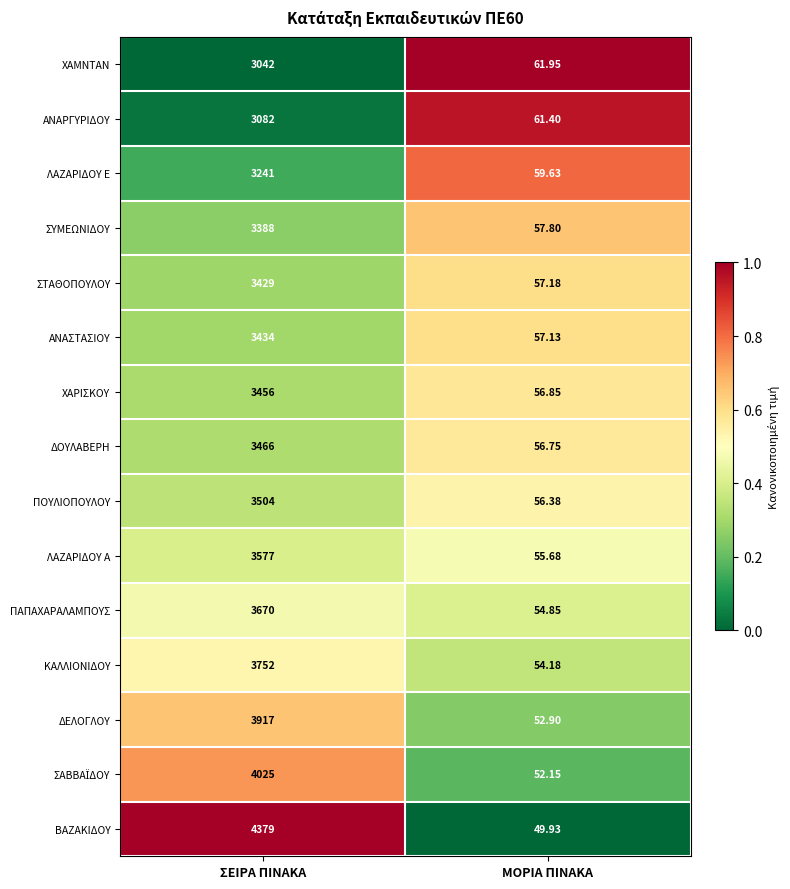

At which category is the sum across all series the highest?

ΣΕΙΡΑ ΠΙΝΑΚΑ